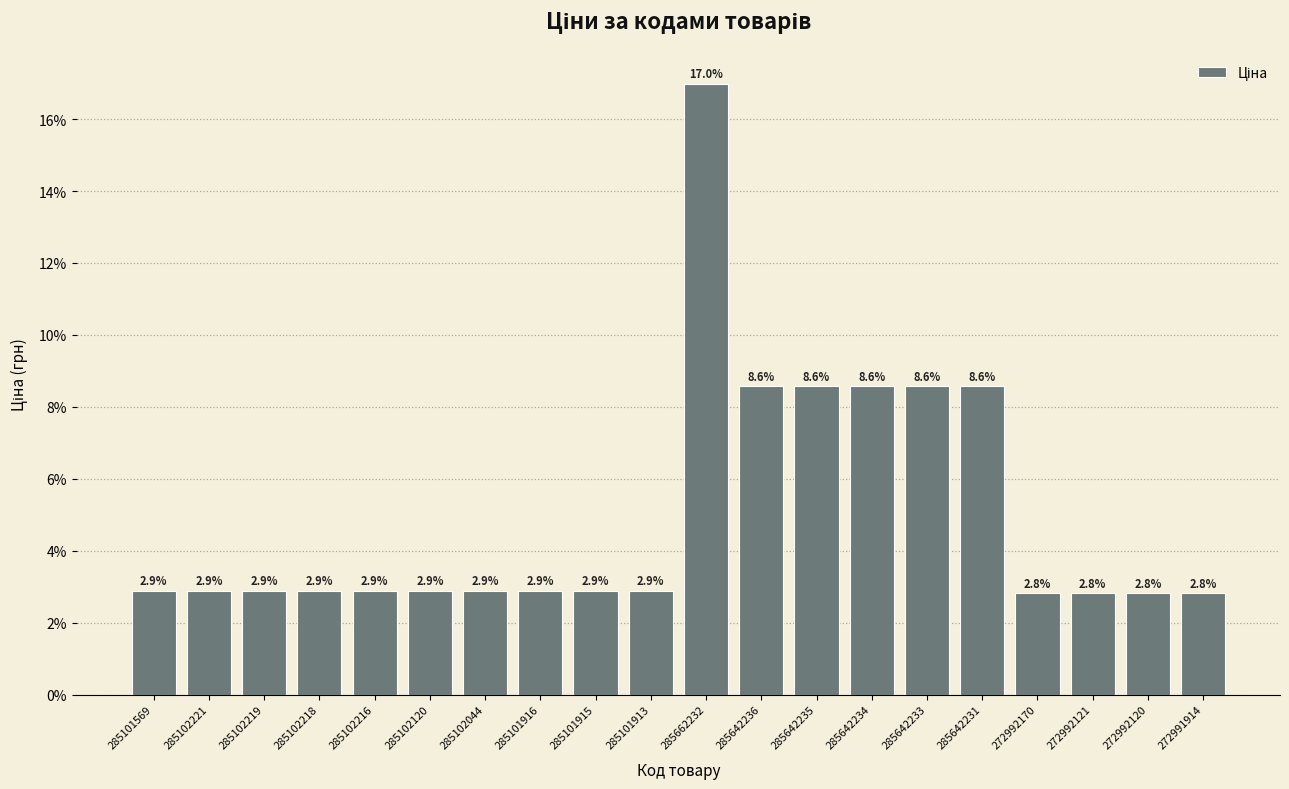

What is the smallest value displayed?

2.8